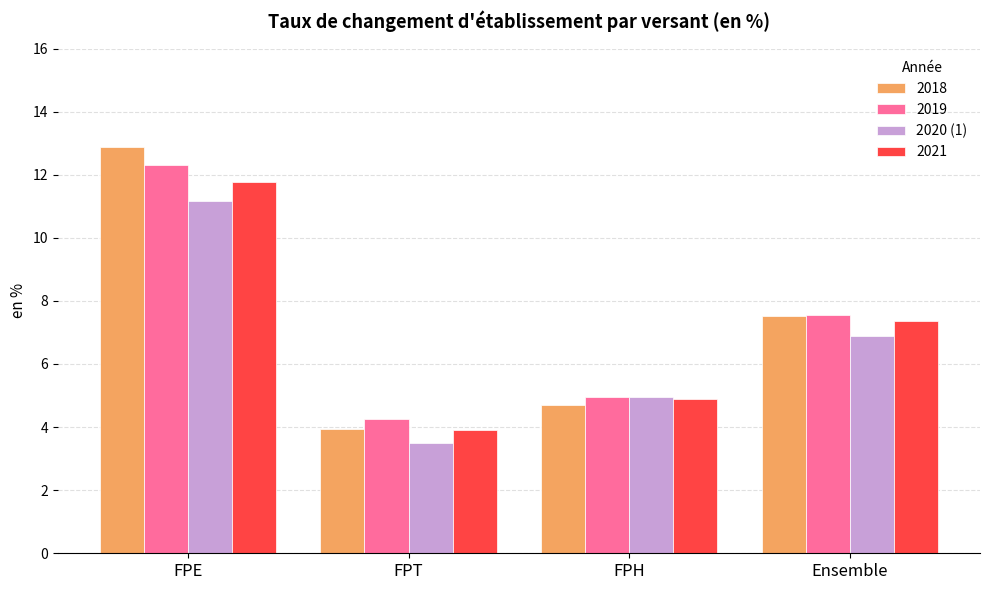

What is the difference between the 2021 values at FPT and Ensemble?

3.5